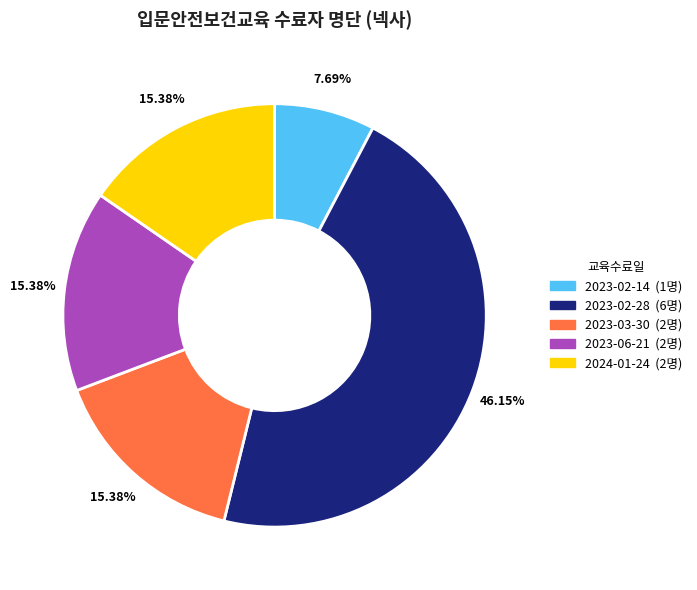

Between 2023-06-21 and 2023-02-14, which is larger?

2023-06-21